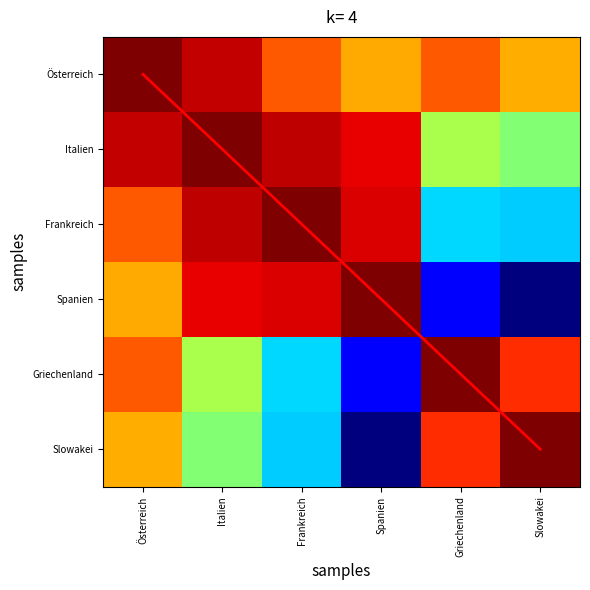

At which label does Italien reach its minimum?

Slowakei